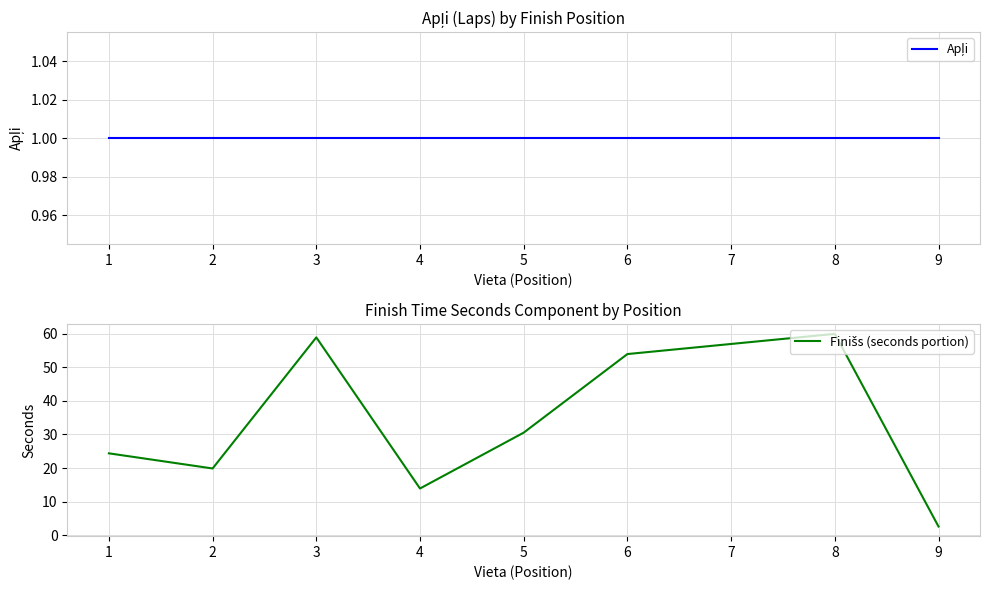

At how many categories does at least one series exceed 23?

5